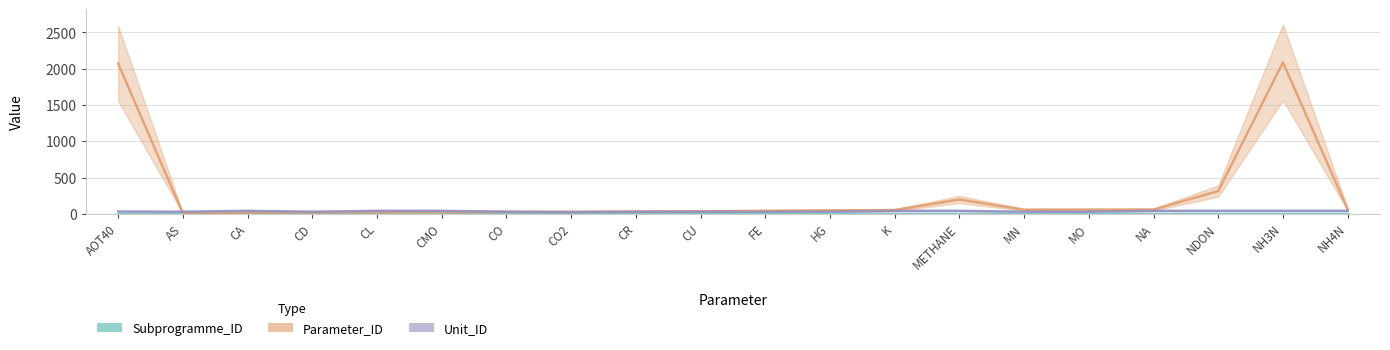

What is the lowest value of the Parameter_ID series?

8